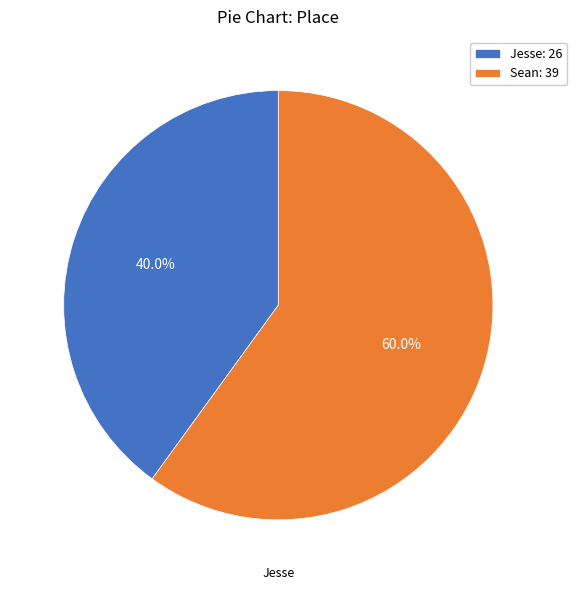

Which slice is the largest?

Sean